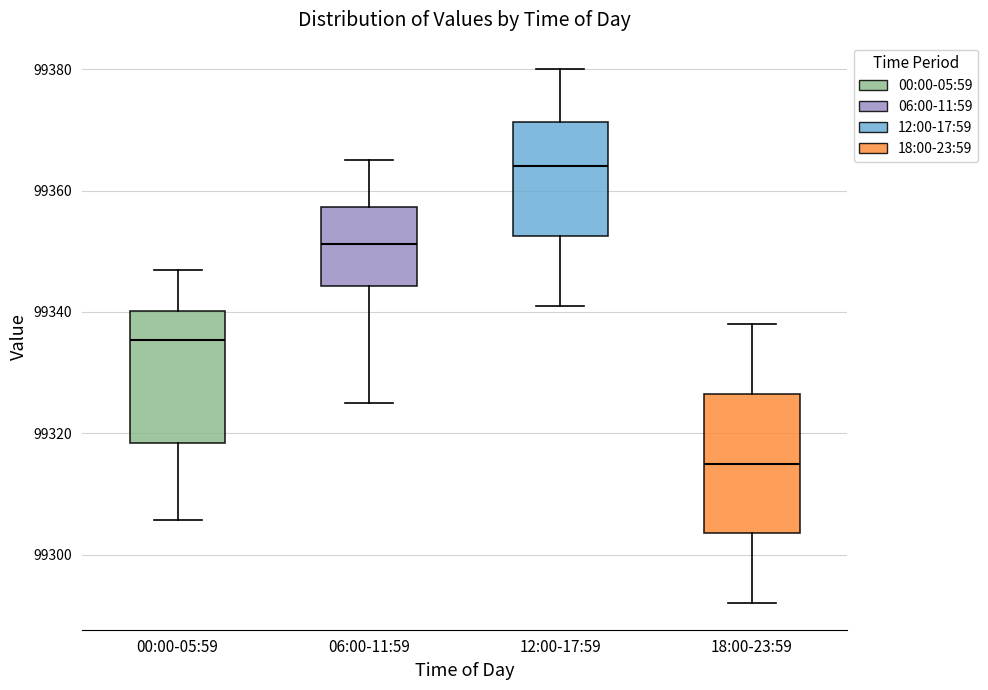

Which box has the lowest median line?

18:00-23:59